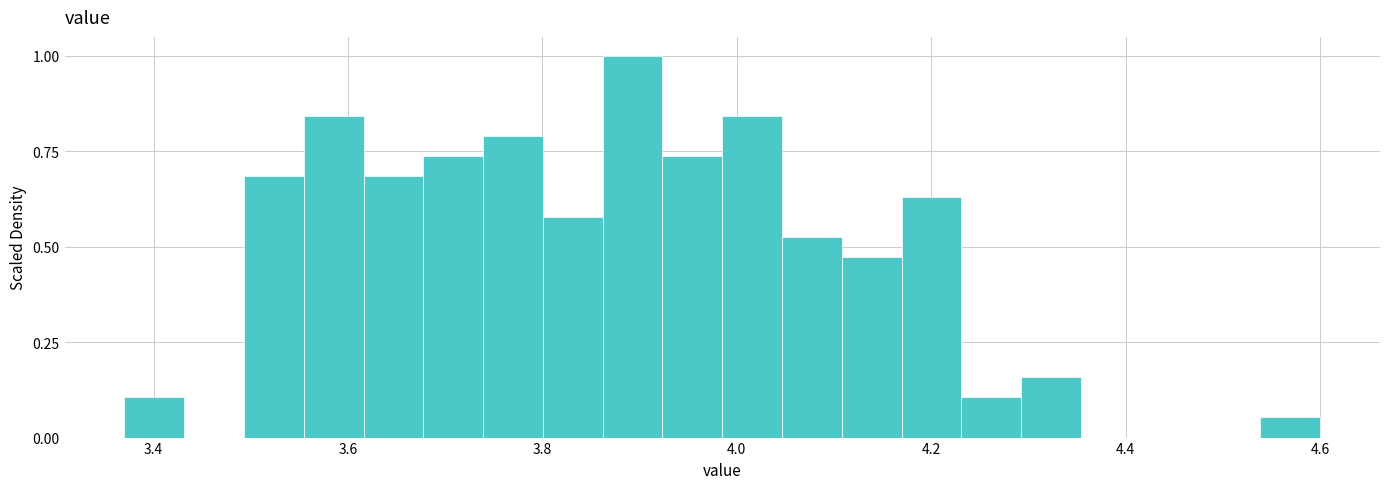

Around what value on the x-axis is the tallest bar? Give the approximate position of its centre, as read against the axis.

3.90